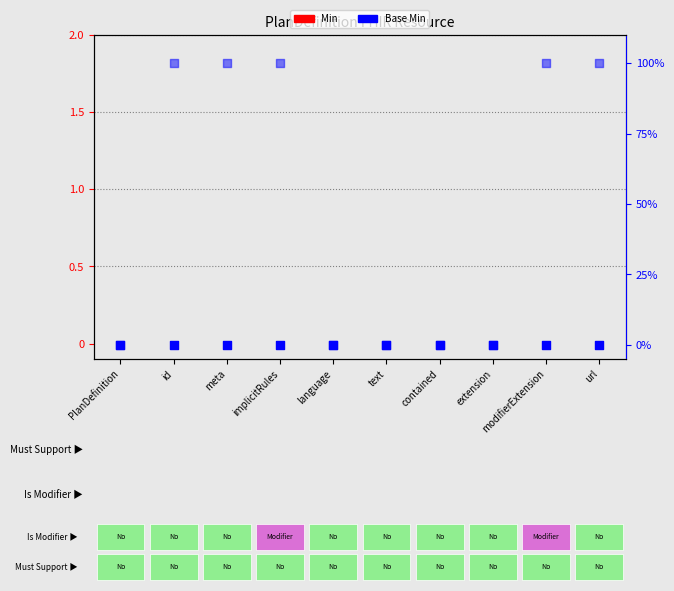

Which series has the largest total across all categories?

Is Summary (percentile proxy)